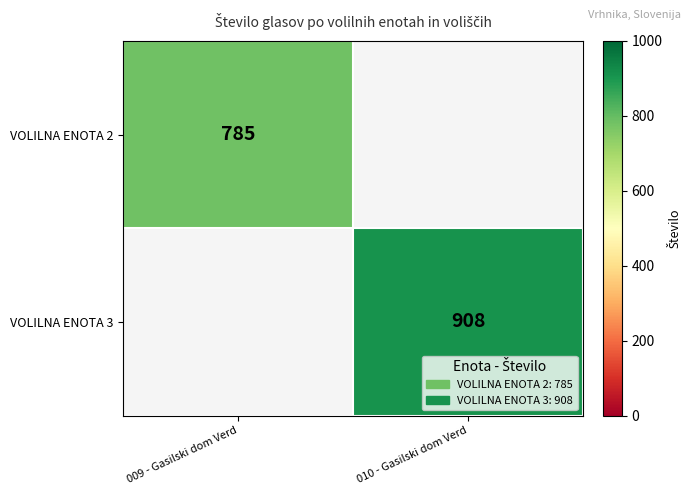

The VOLILNA ENOTA 2 series shows 1343 at 009 - Gasilski dom Verd. True or false?

False